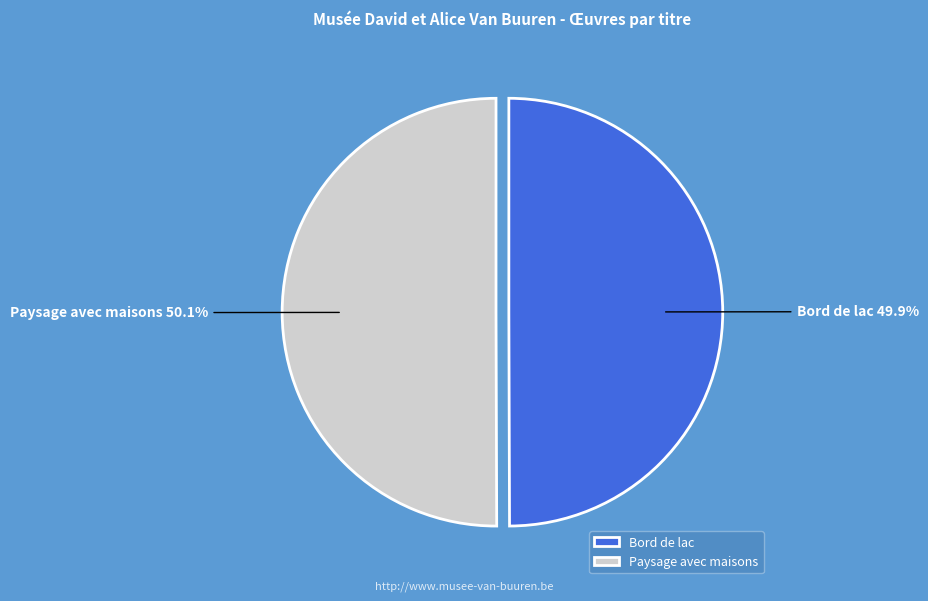

To the nearest percent, what is the average slice percentage?

50%